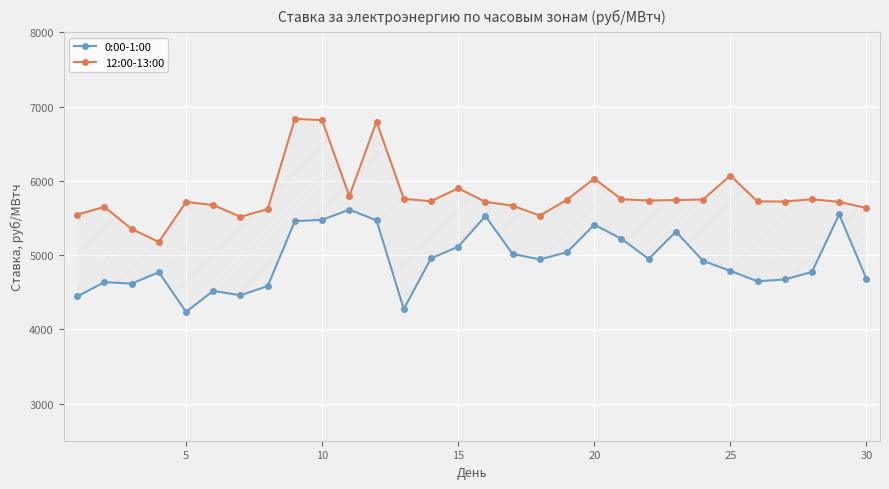

What is the spread (max minus min) of values at 25?

1155.3